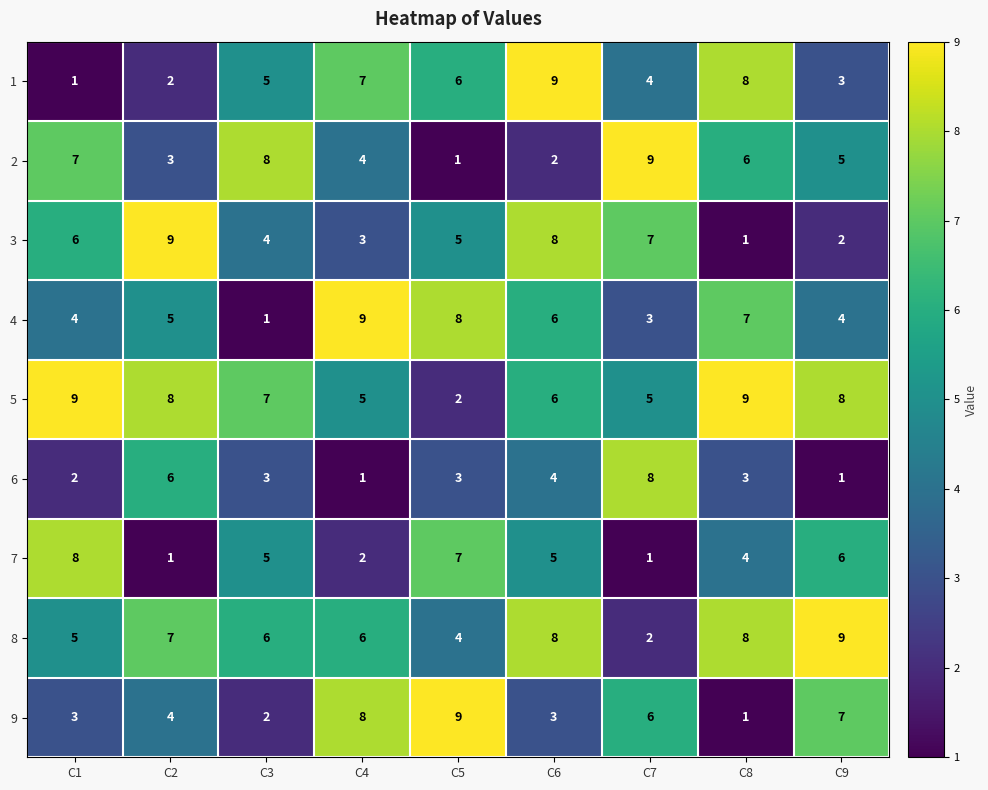

True or false: 1 has a value of 5 at C3.

True